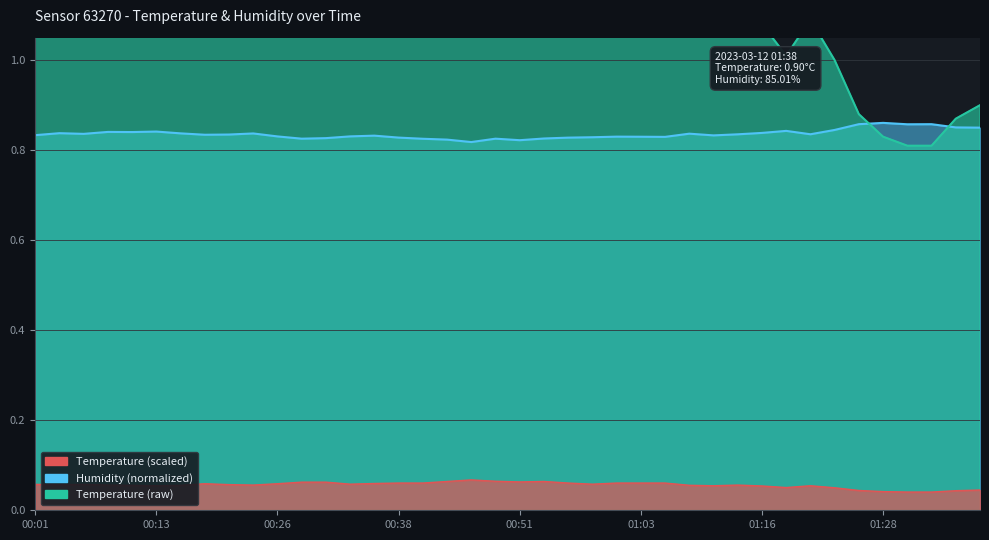

How many data points in temperature are above 1?

33